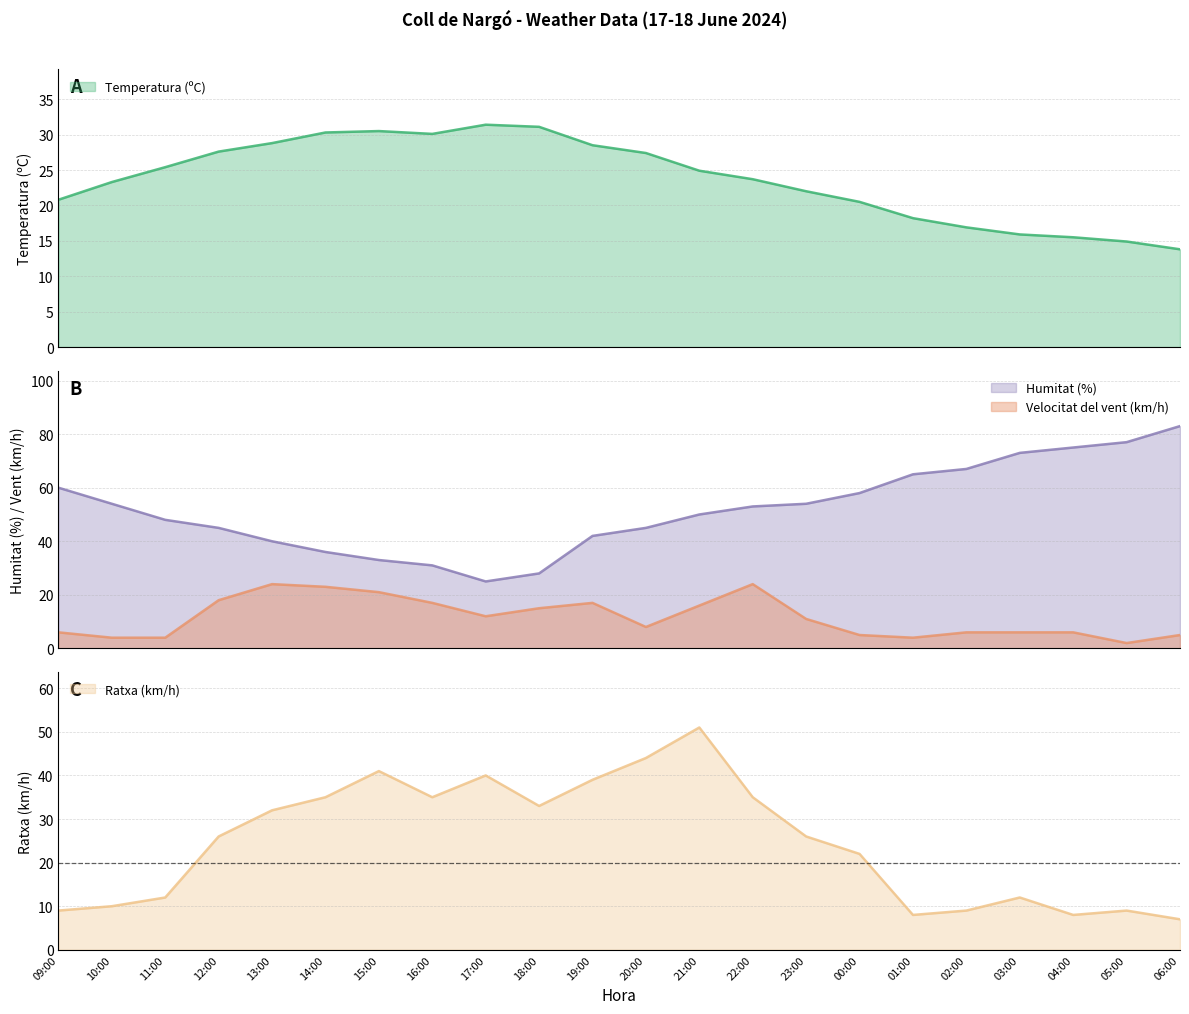

What is the difference between the Temperatura (ºC) values at 16:00 and 10:00?

6.8